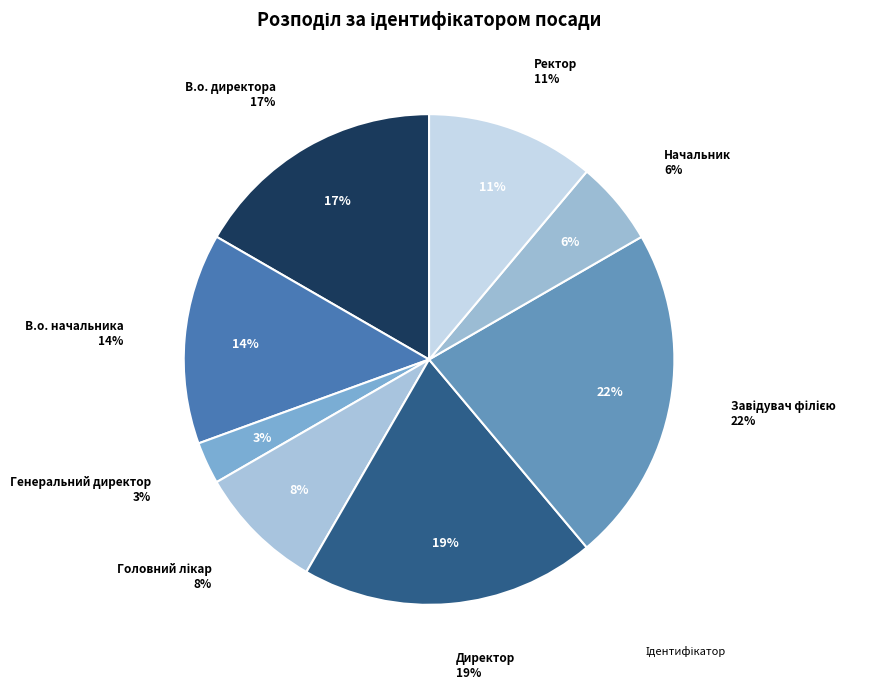

Is the sum of Ректор and Головний лікар greater than half?

No